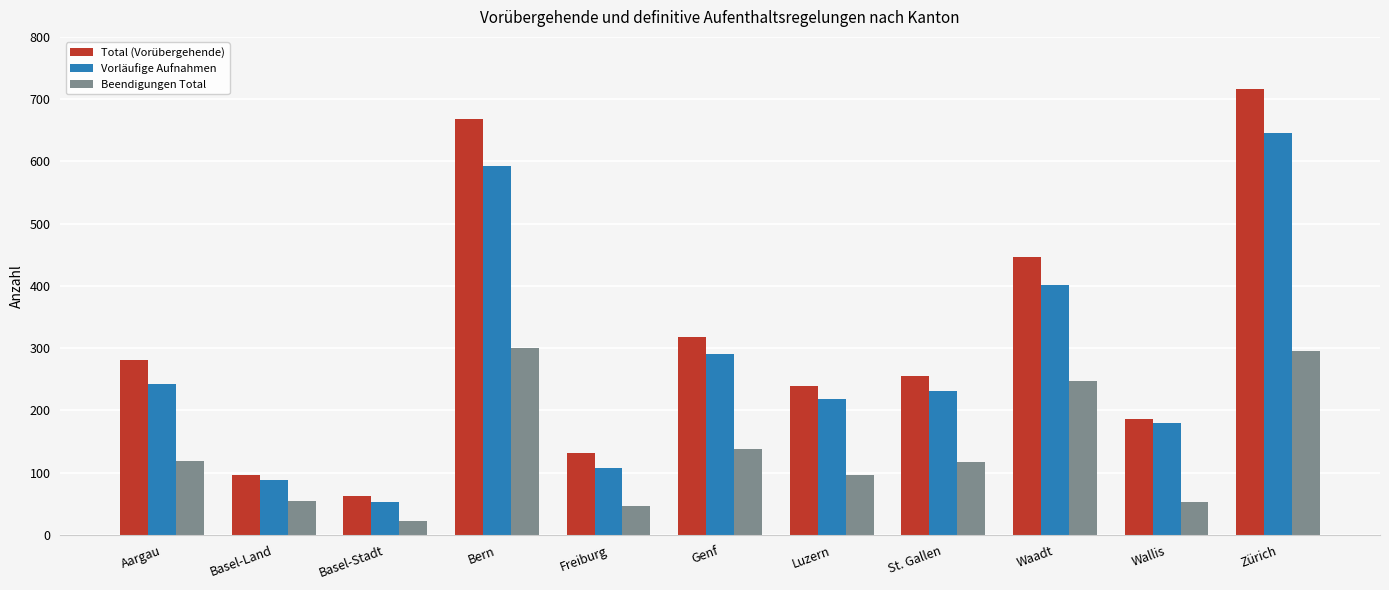

List the series in order of their overall mean, lowest first.

Beendigungen Total, Vorläufige Aufnahmen, Total (Vorübergehende)